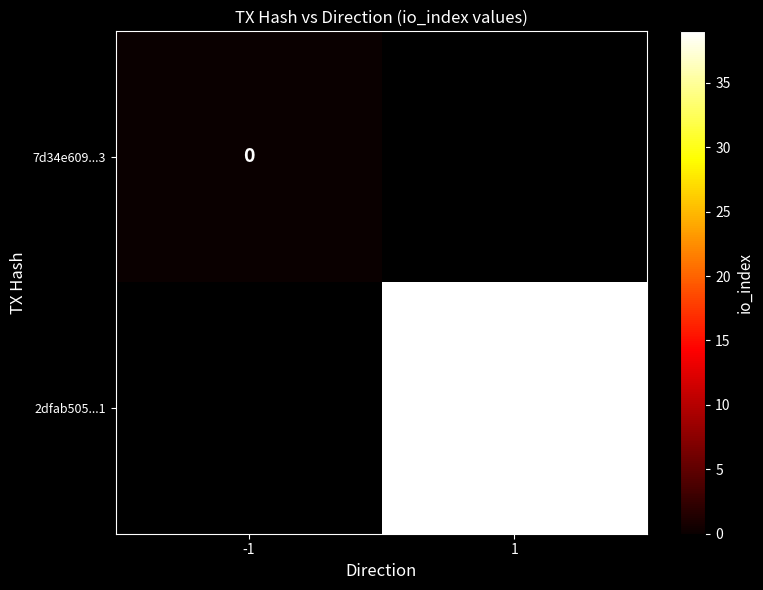

The 2dfab505...1 series shows 20 at 1. True or false?

False